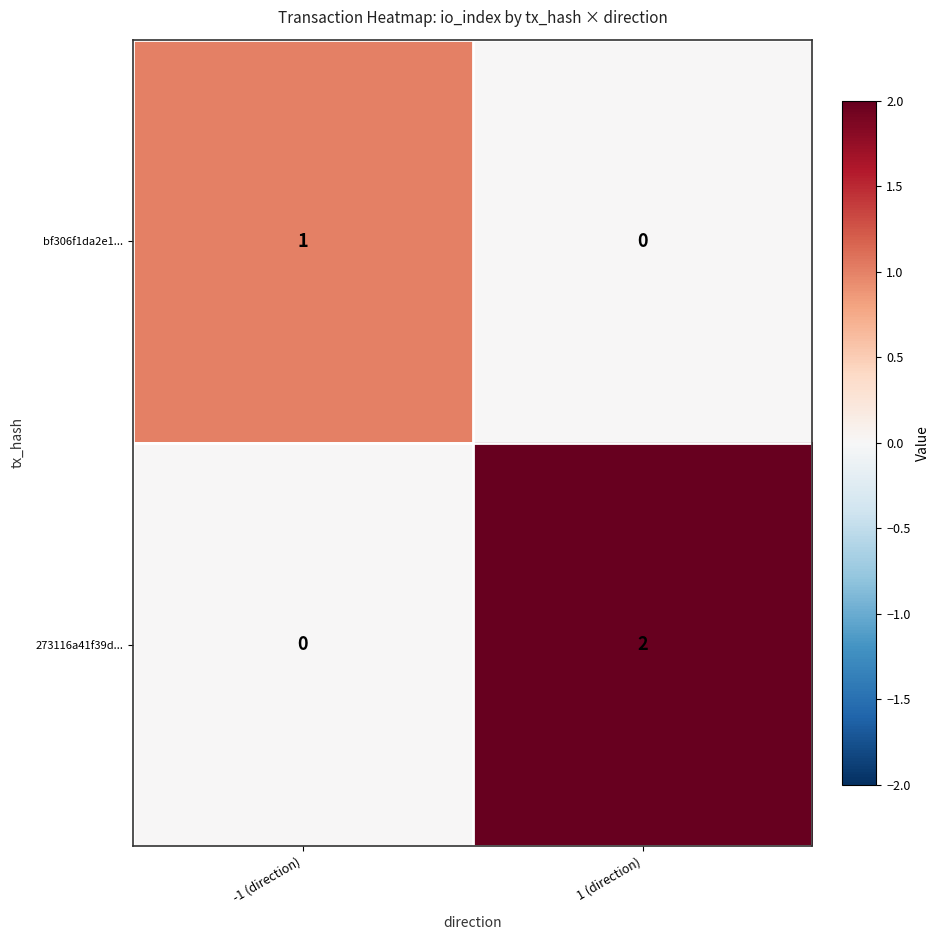

True or false: bf306f1da2e1... has a value of 1 at -1 (direction).

True